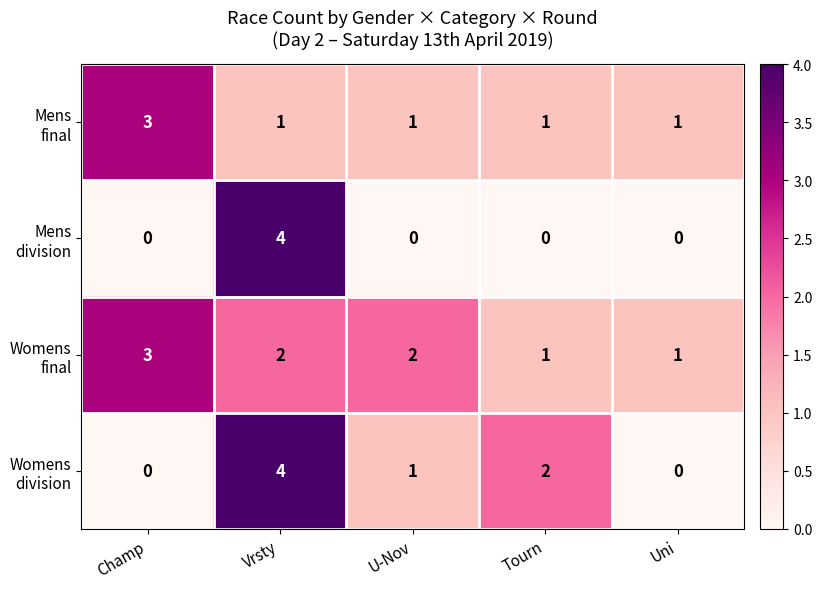

What is the total value across all series at Vrsty?

11